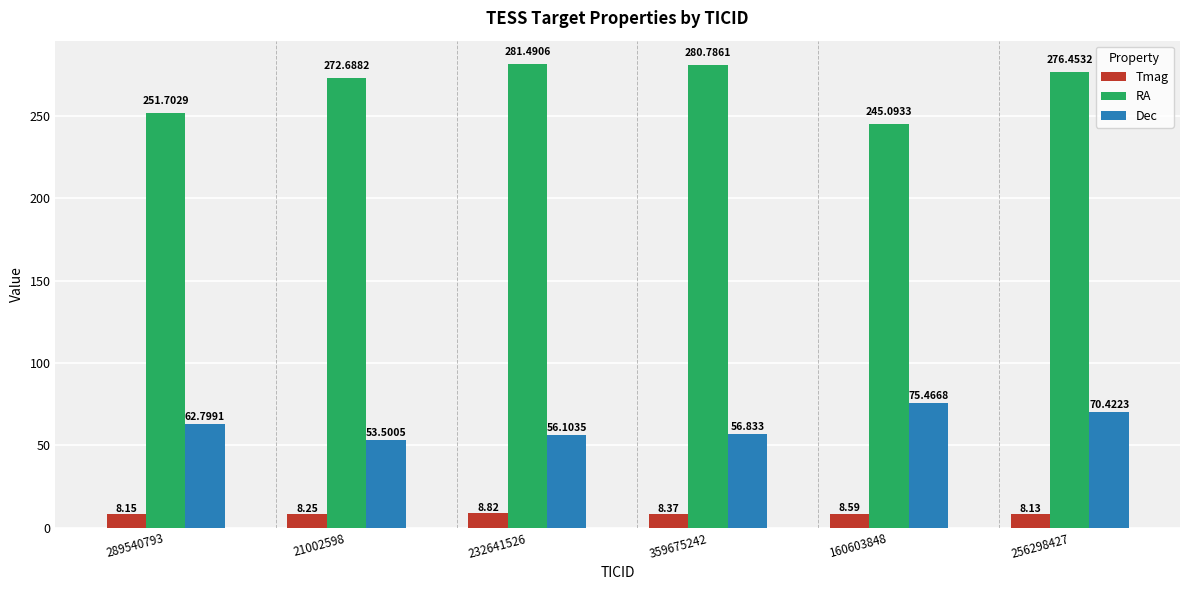

Which series has the largest range (max minus min)?

RA